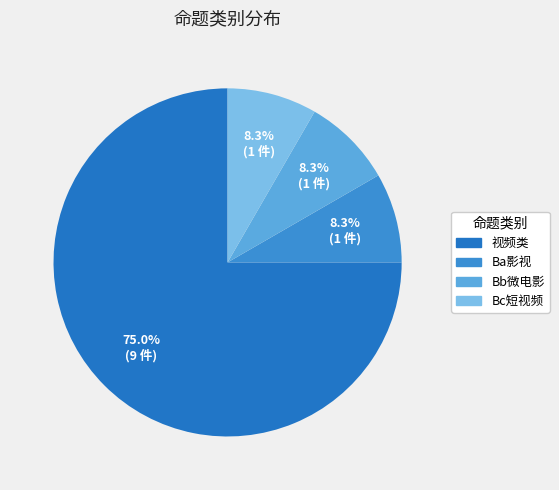

The Bc短视频 slice represents 16% of the pie. True or false?

False